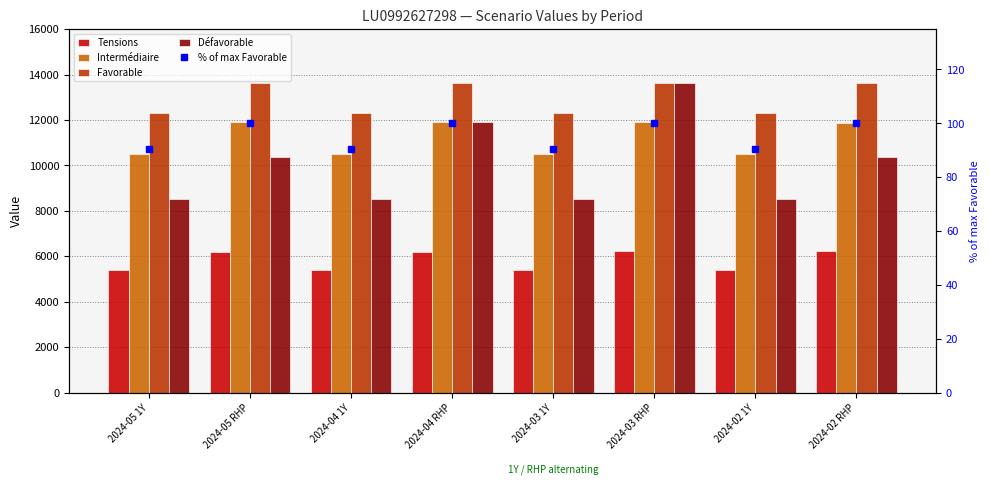

What is the value of the % of max Favorable bar at the 6th from the left?

100.0